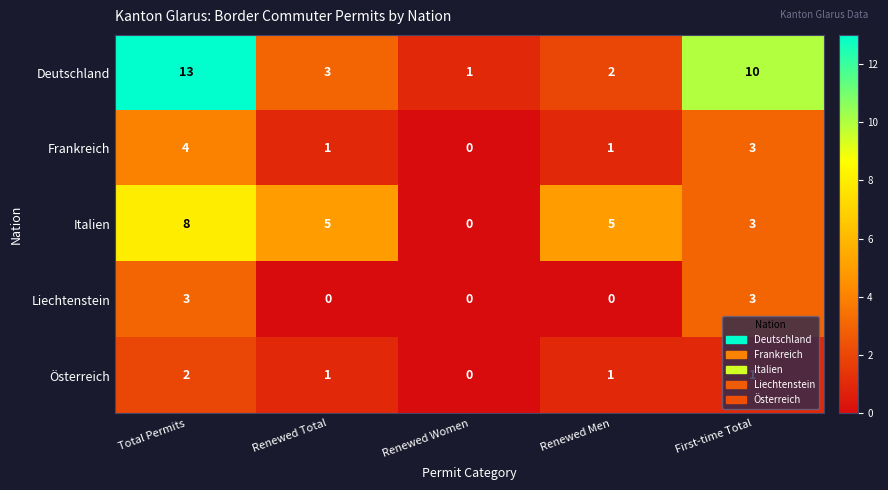

What is the maximum value shown in the chart?

13